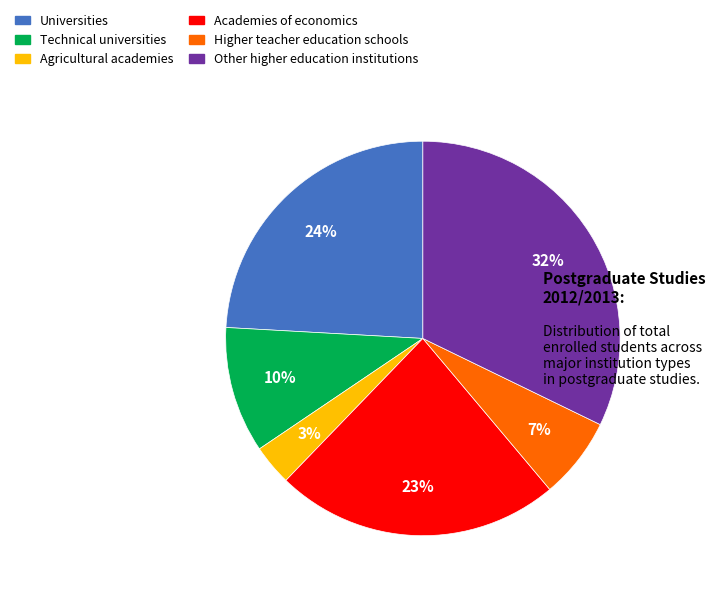

Is there a majority slice in this chart?

No